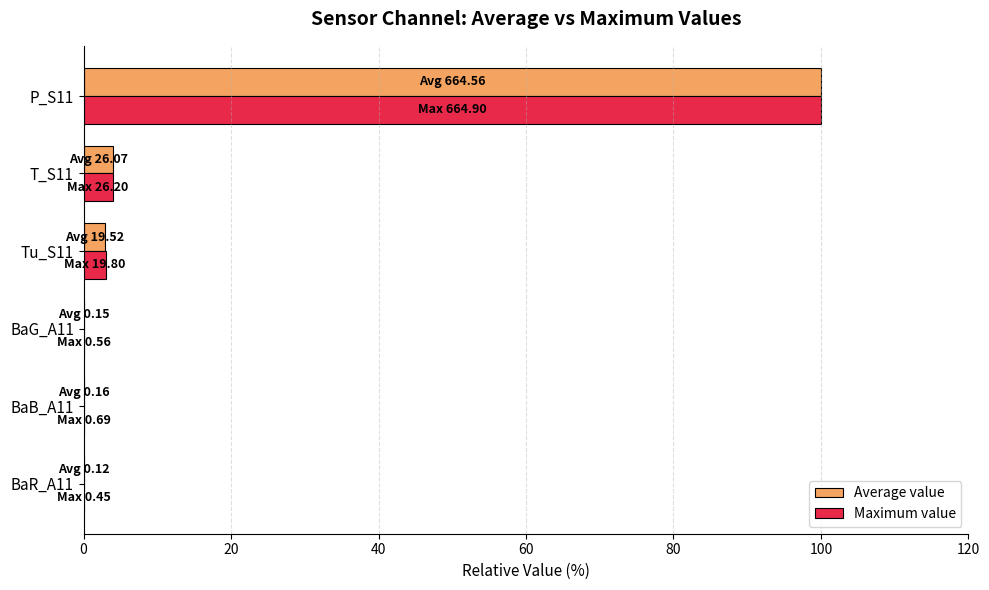

True or false: Maximum value has a value of 0.1 at BaR_A11.

True